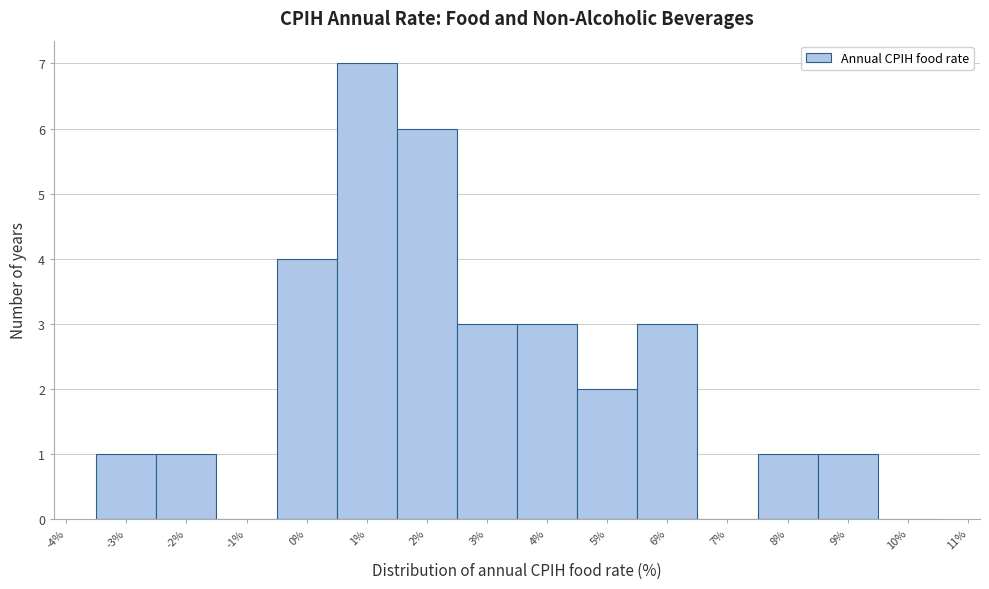

Reading left to right, list every bar in this chart as the range it spans on the x-axis followed by its height. The values are not printed on the chart, so give them approximately, as read against the axis.

-3.5 to -2.5: 1
-2.5 to -1.5: 1
-1.5 to -0.5: 0
-0.5 to 0.5: 4
0.5 to 1.5: 7
1.5 to 2.5: 6
2.5 to 3.5: 3
3.5 to 4.5: 3
4.5 to 5.5: 2
5.5 to 6.5: 3
6.5 to 7.5: 0
7.5 to 8.5: 1
8.5 to 9.5: 1
9.5 to 10.5: 0